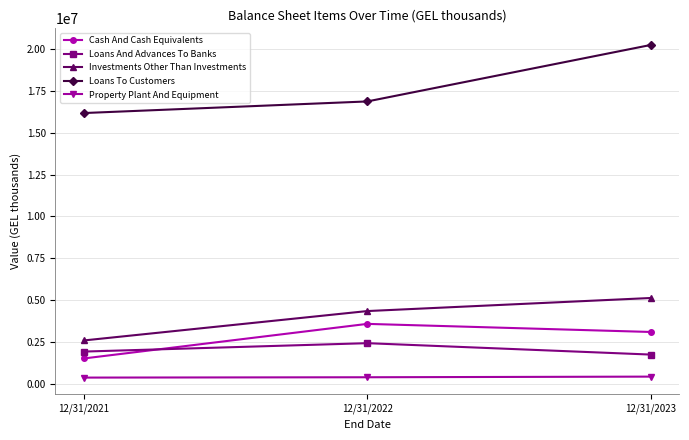

Count the number of data series in this chart.

5